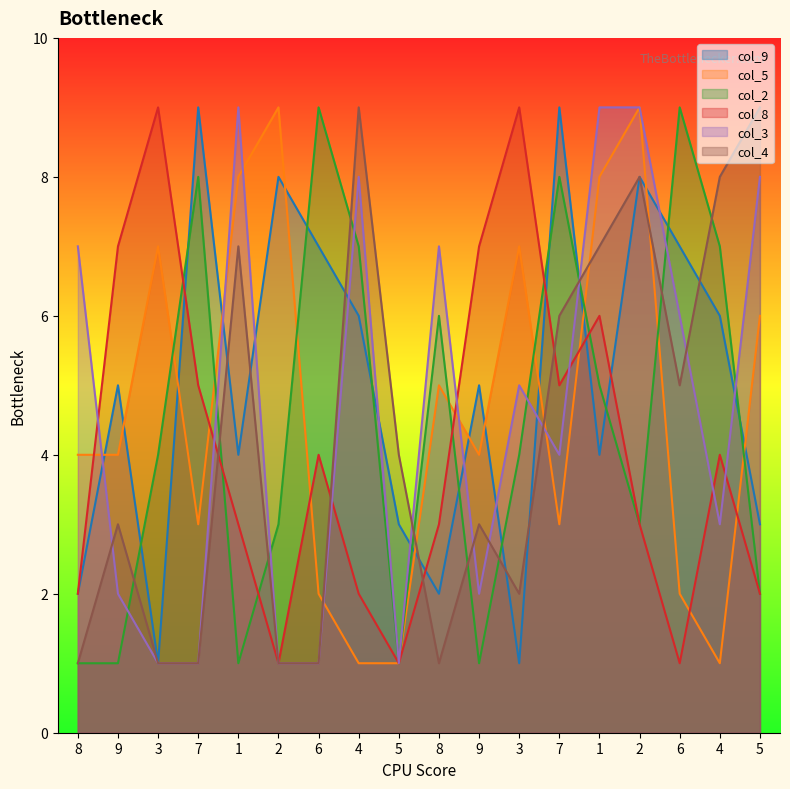

What are all the series names shown in the legend?

col_9, col_5, col_2, col_8, col_3, col_4